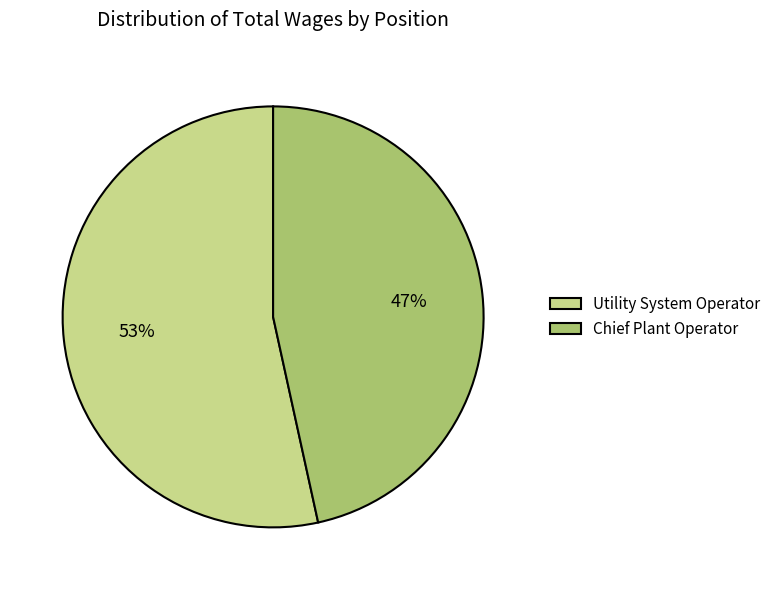

What percentage is the Chief Plant Operator slice, to the nearest percent?

47%